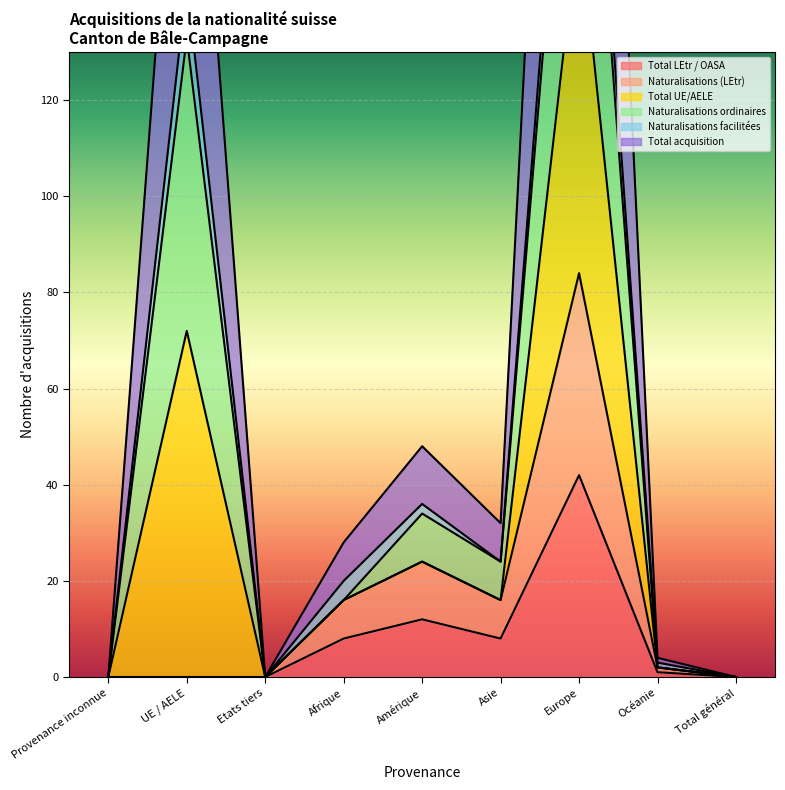

What is the difference between the maximum and minimum values in the Total acquisition series?

348